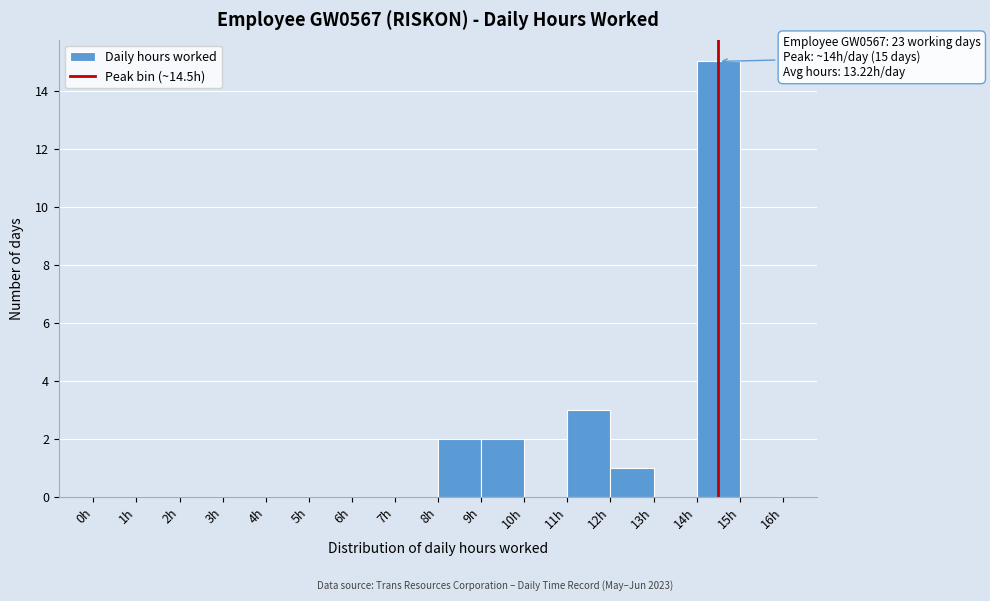

Over which range of the x-axis is the bar tallest?

14 to 15